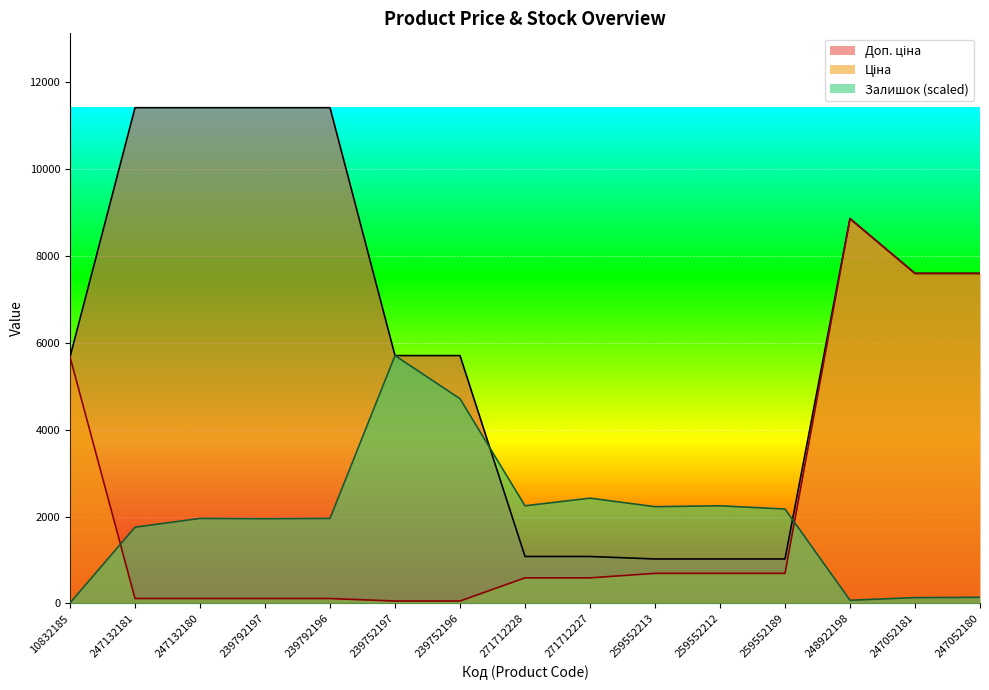

How many times do Доп. ціна and Залишок cross each other?

2